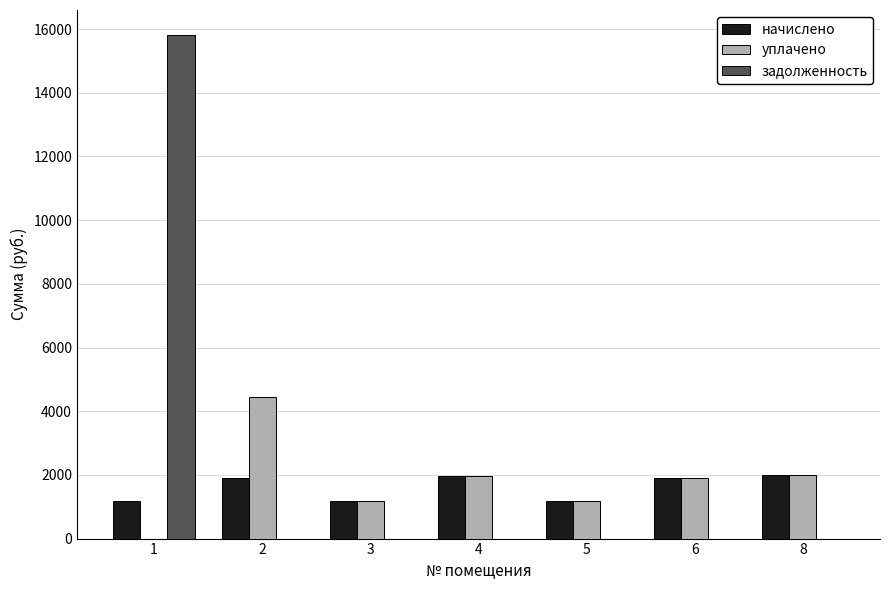

The value of уплачено at 6 is 602.4. True or false?

False